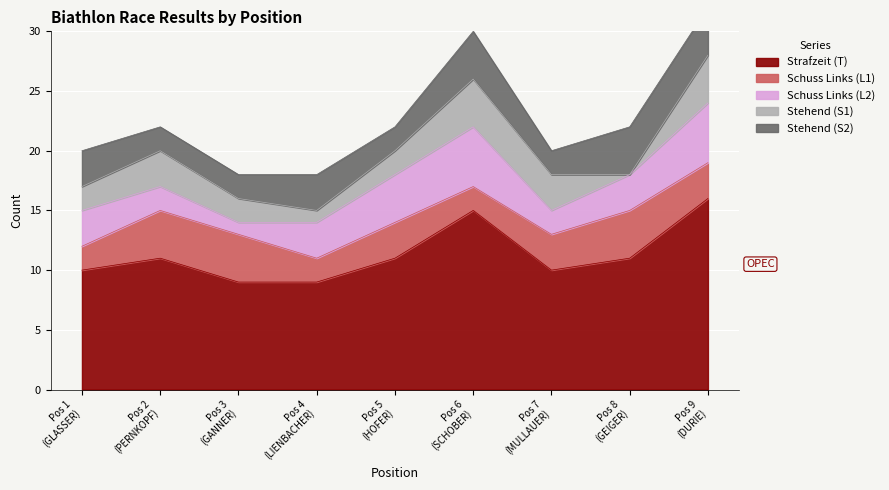

The value of Schuss Links (L1) at 1 is 1. True or false?

False